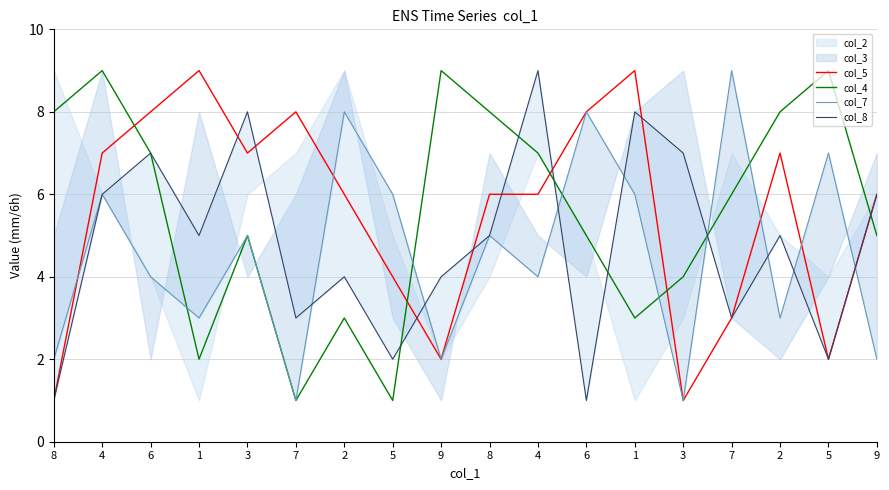

Does the chart have visible grid lines?

Yes